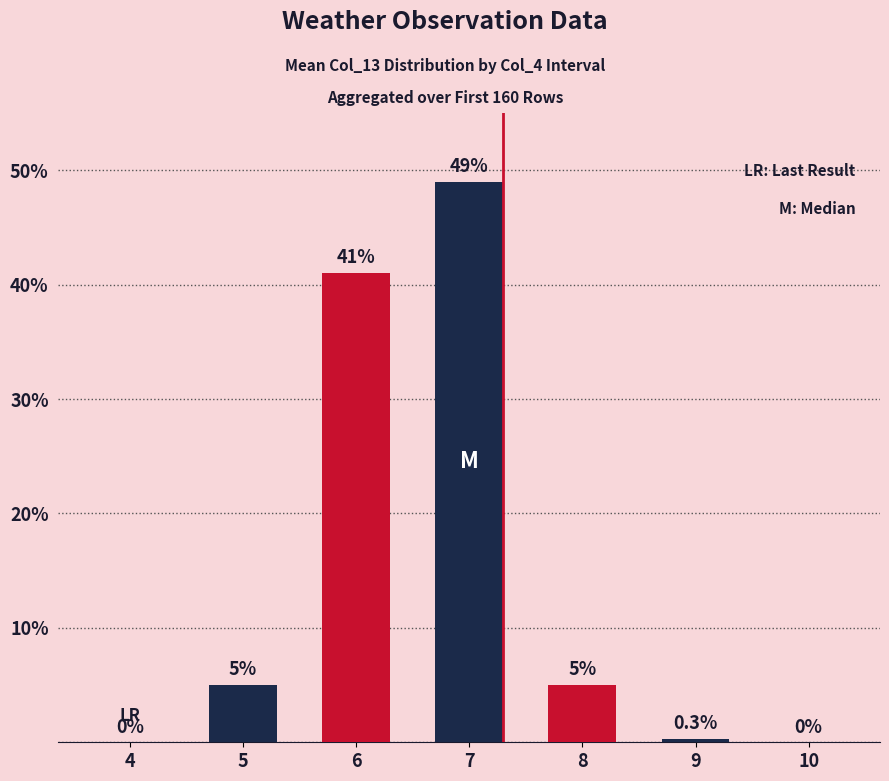

What is the greatest value displayed?

49.0